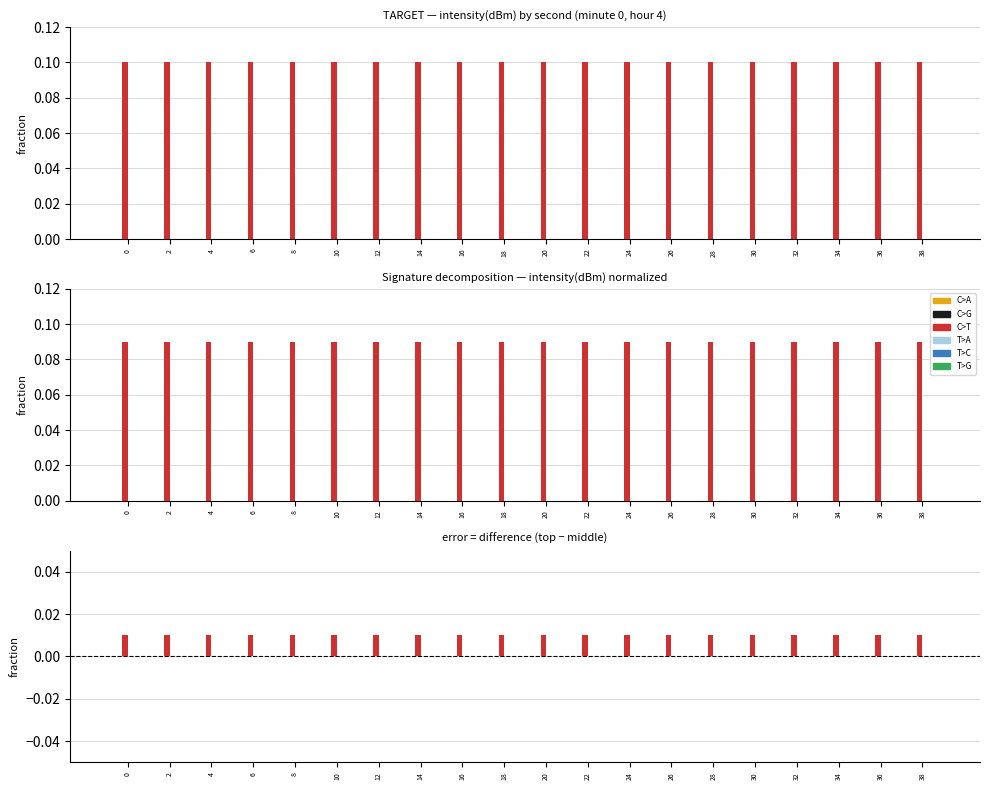

Does the chart contain any negative values?

No